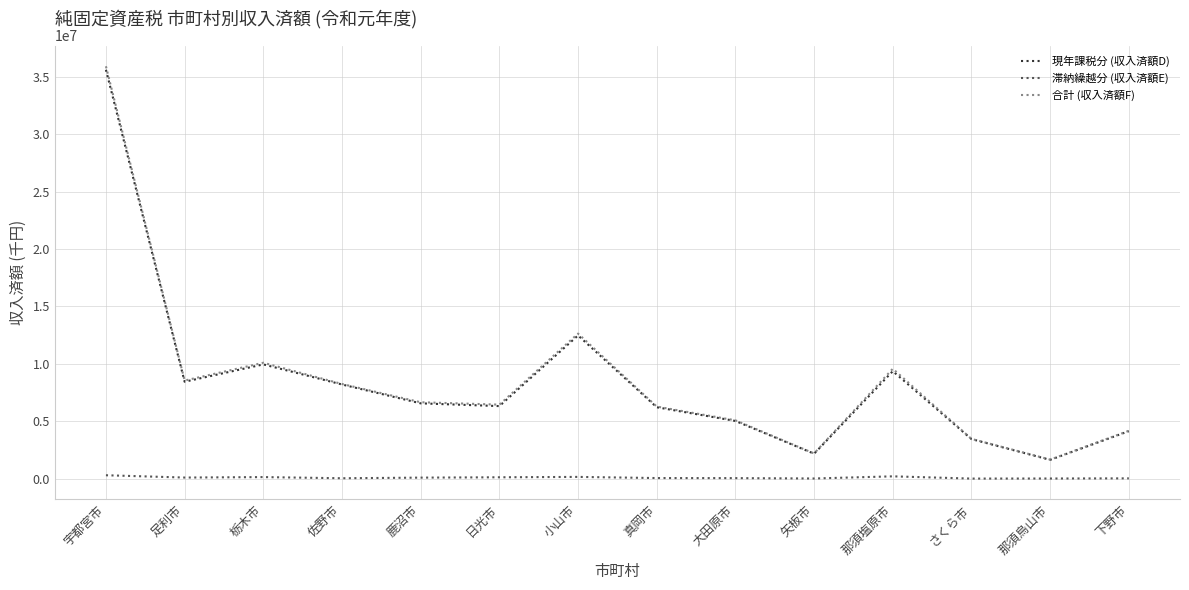

Does the chart have visible grid lines?

Yes